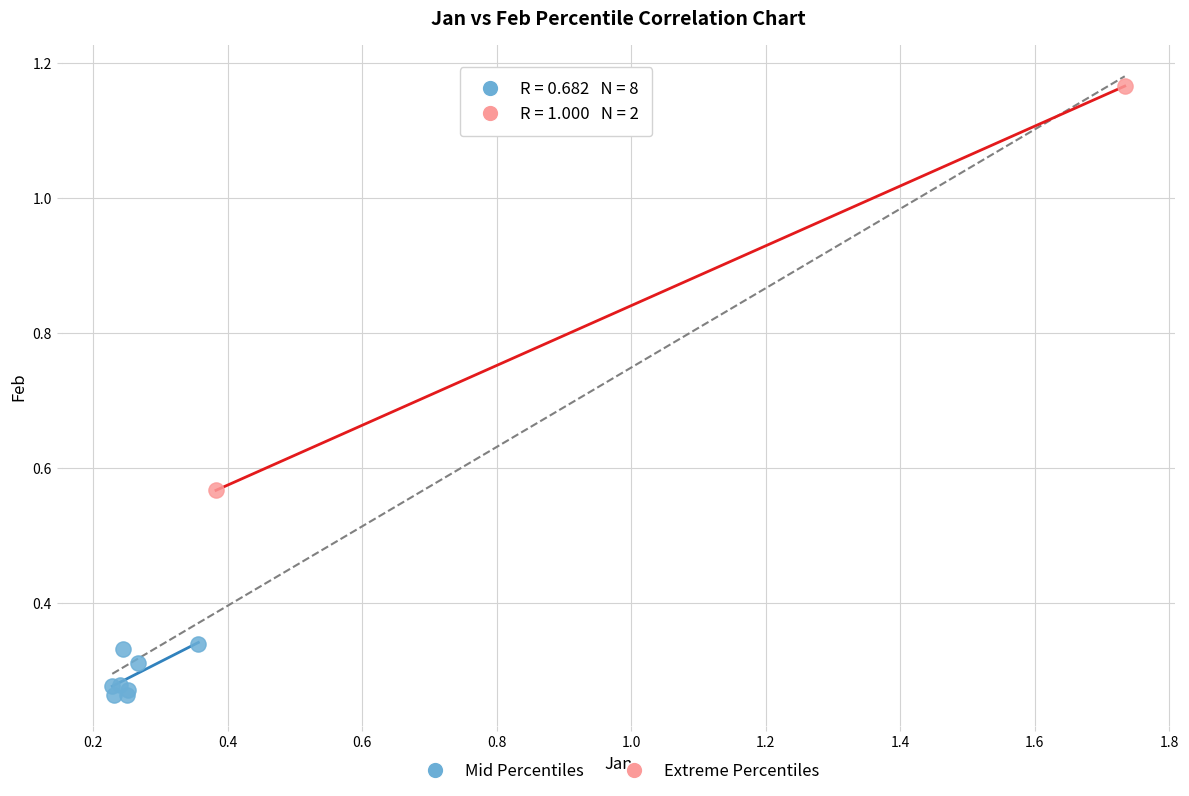

Which series has the largest Y range (max minus min)?

Extreme Percentiles